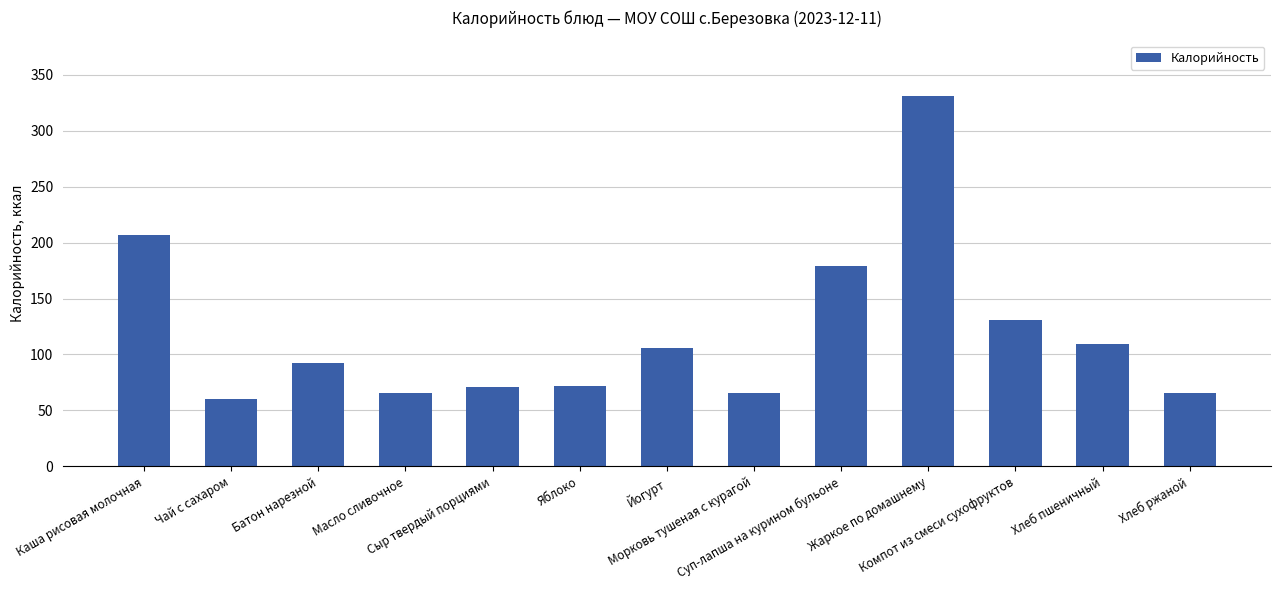

Which has a higher value, Хлеб ржаной or Суп-лапша на курином бульоне?

Суп-лапша на курином бульоне